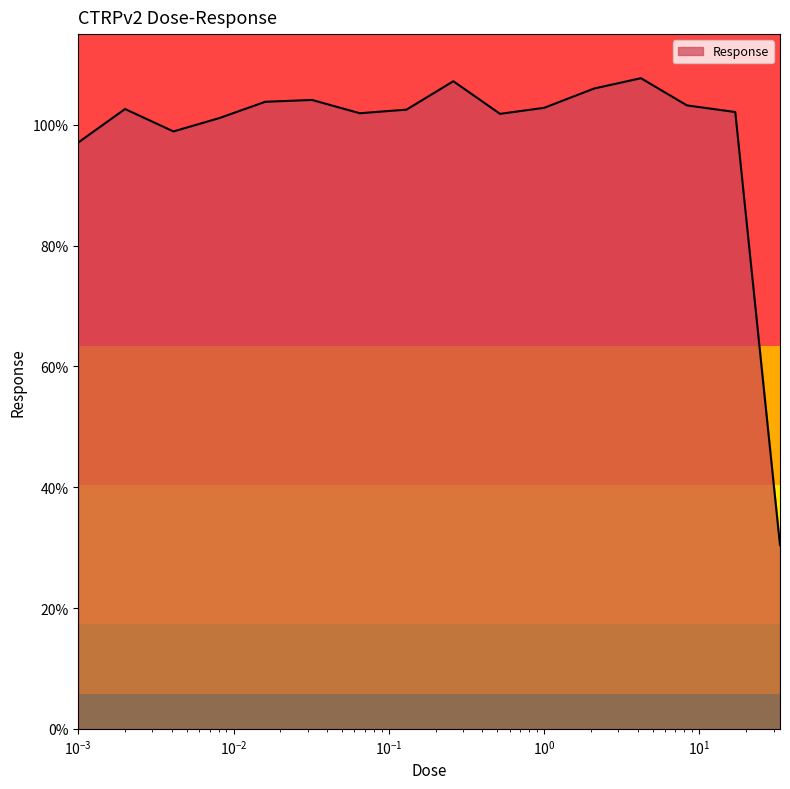

How many points are lower than both their immediate neighbors (excluding endpoints)?

3